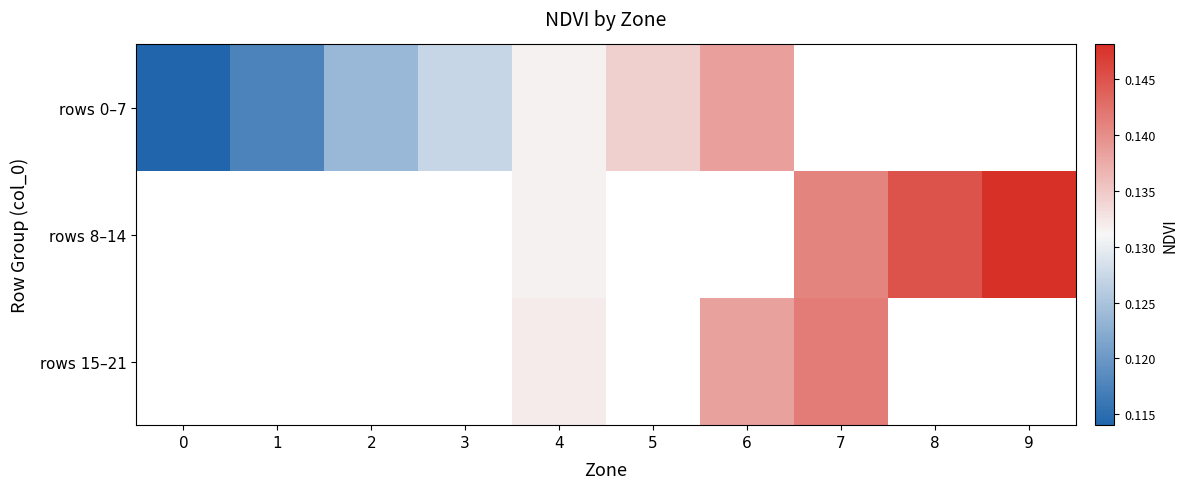

Which series has the largest range (max minus min)?

rows 0–7